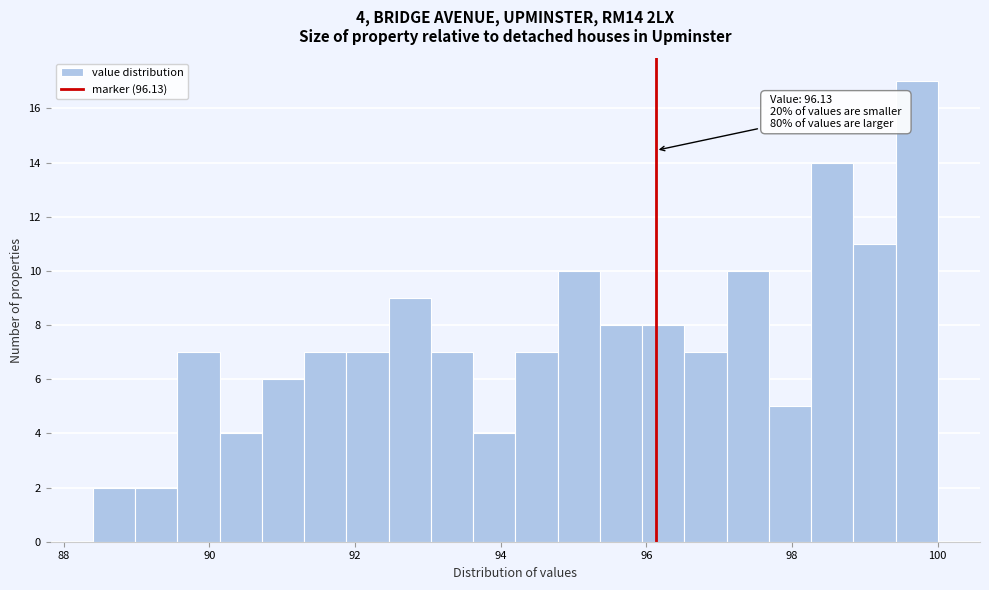

Around what value on the x-axis is the tallest bar? Give the approximate position of its centre, as read against the axis.

99.8